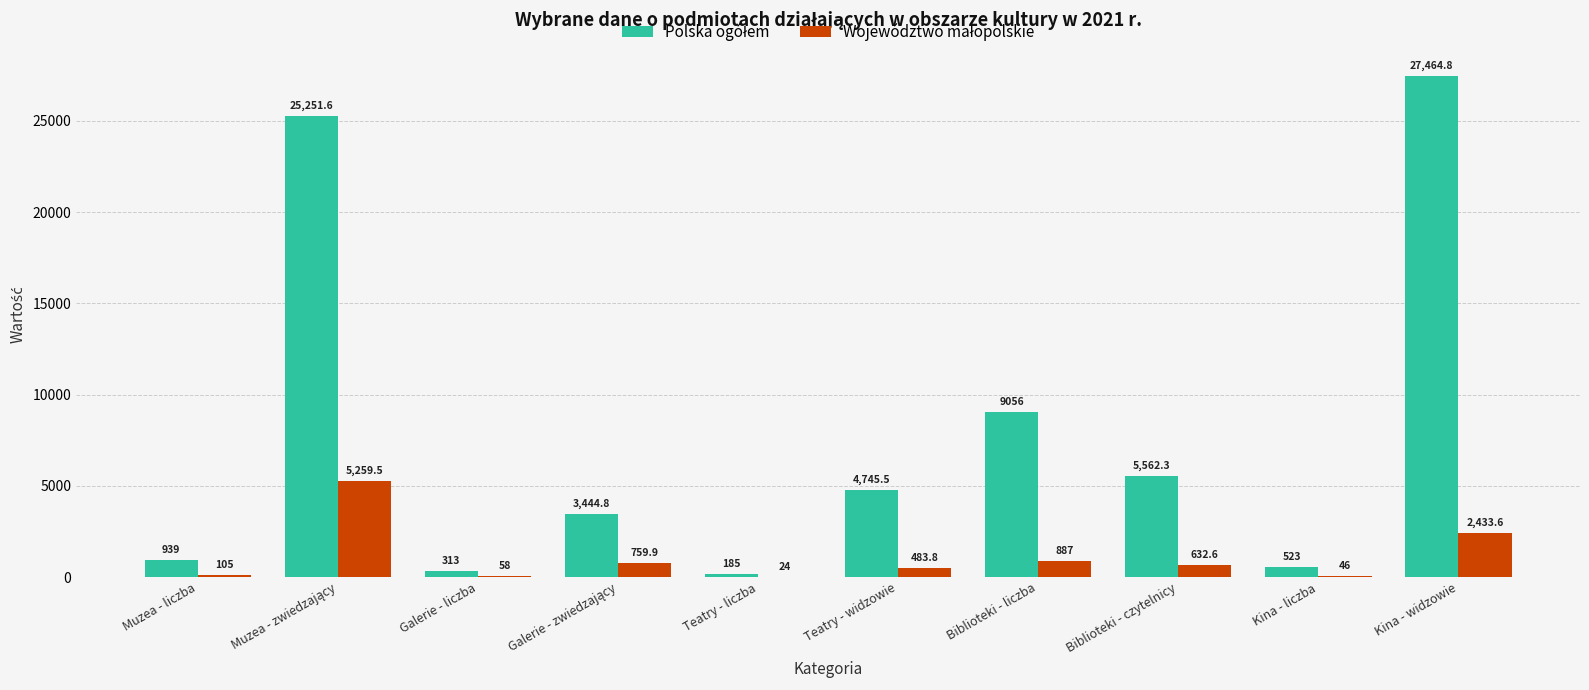

What is the total value across all series at Teatry - liczba?

209.0